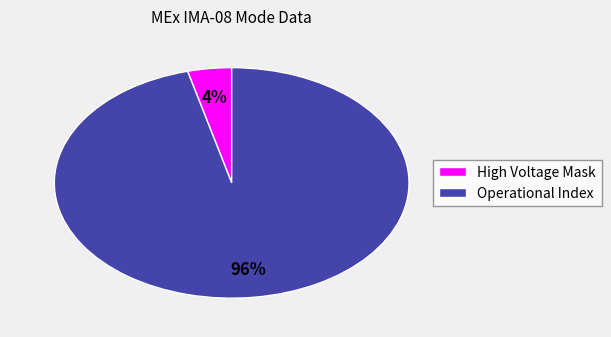

Does High Voltage Mask represent more than half of the total?

No